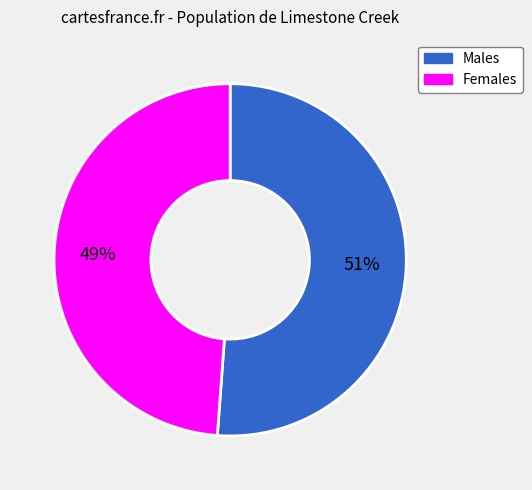

Which slice is the smallest?

Females